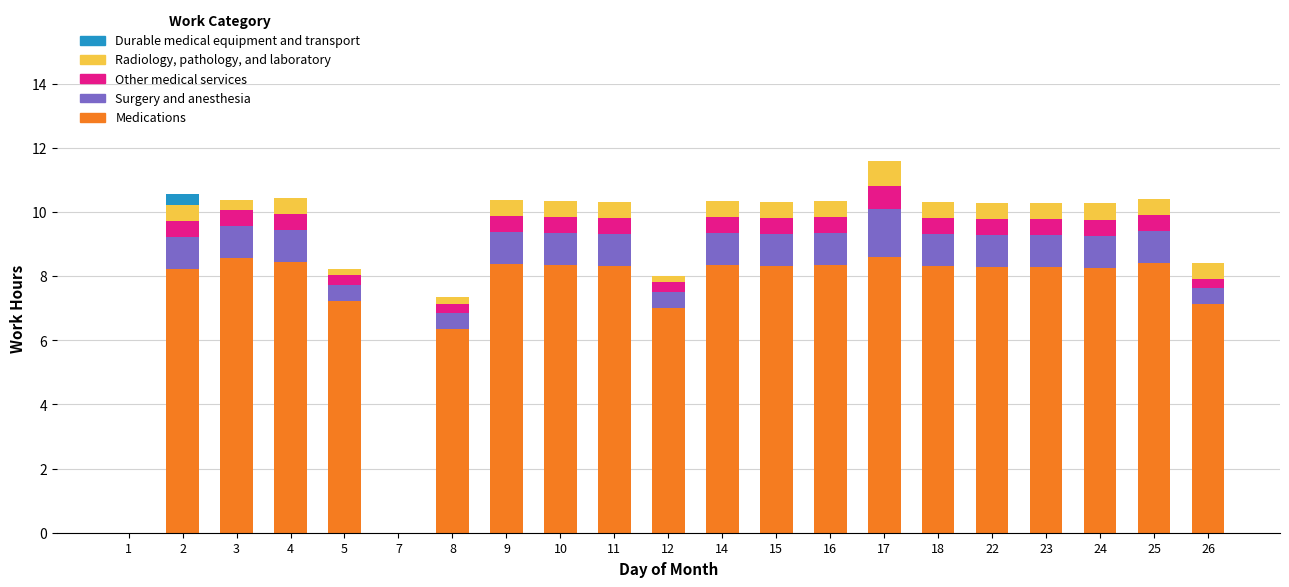

What is the highest value of the Medications series?

8.6